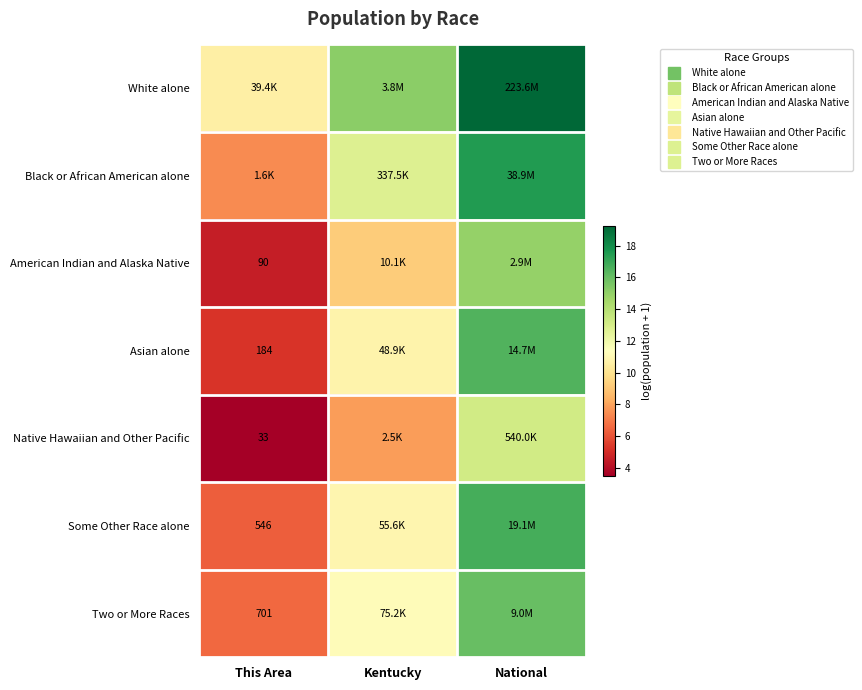

How many data points in White alone are less than 15?

1